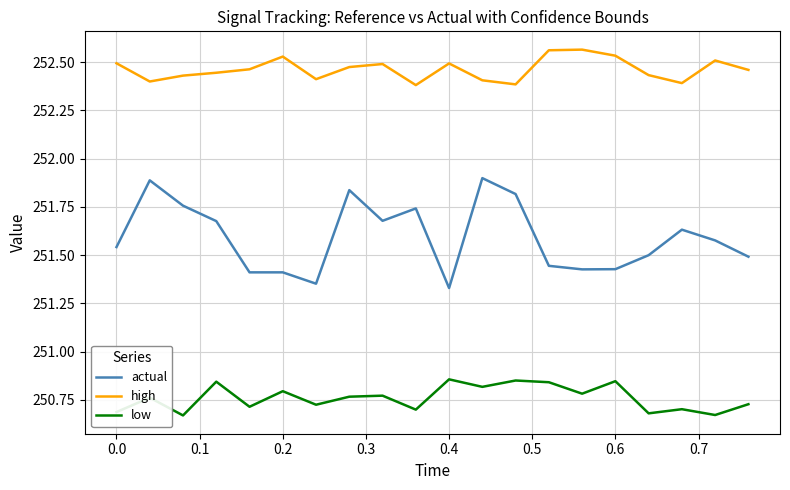

At how many categories does at least one series exceed 252?

20